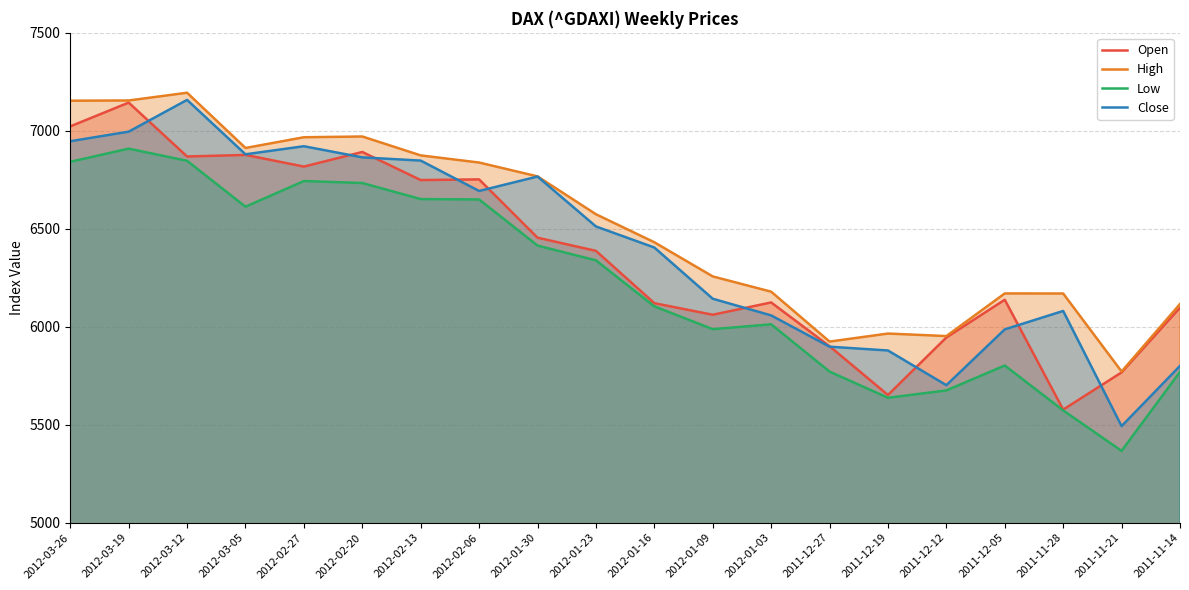

What is the label of the 2nd point from the right?

2011-11-21